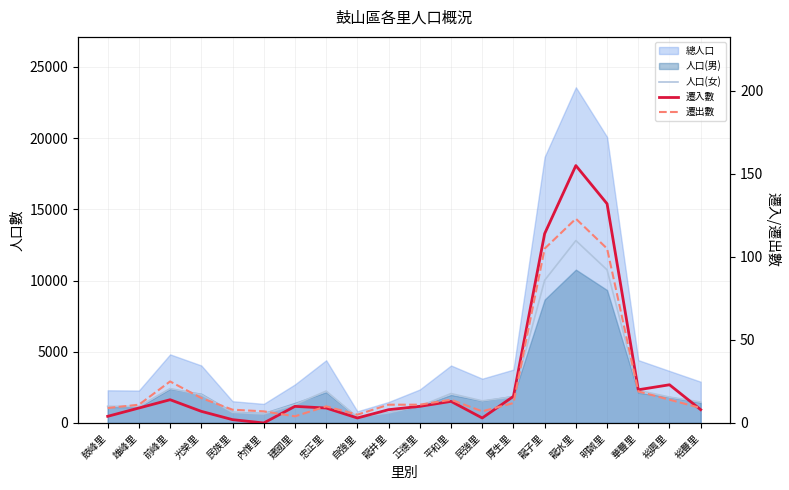

At which label is 人口(女) closest to 6605?

龍子里